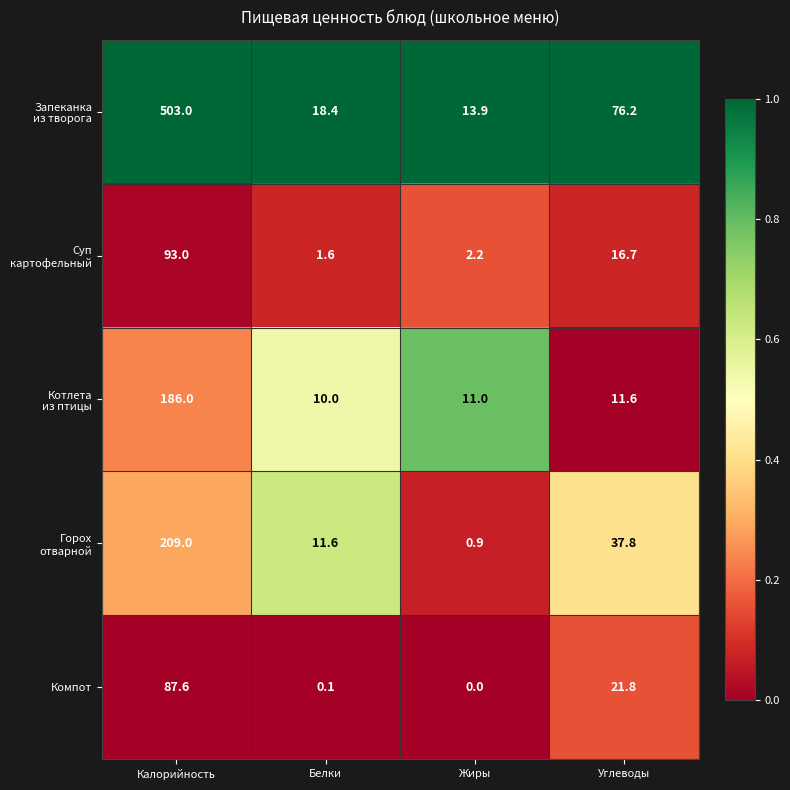

At which category is the sum across all series the highest?

Калорийность